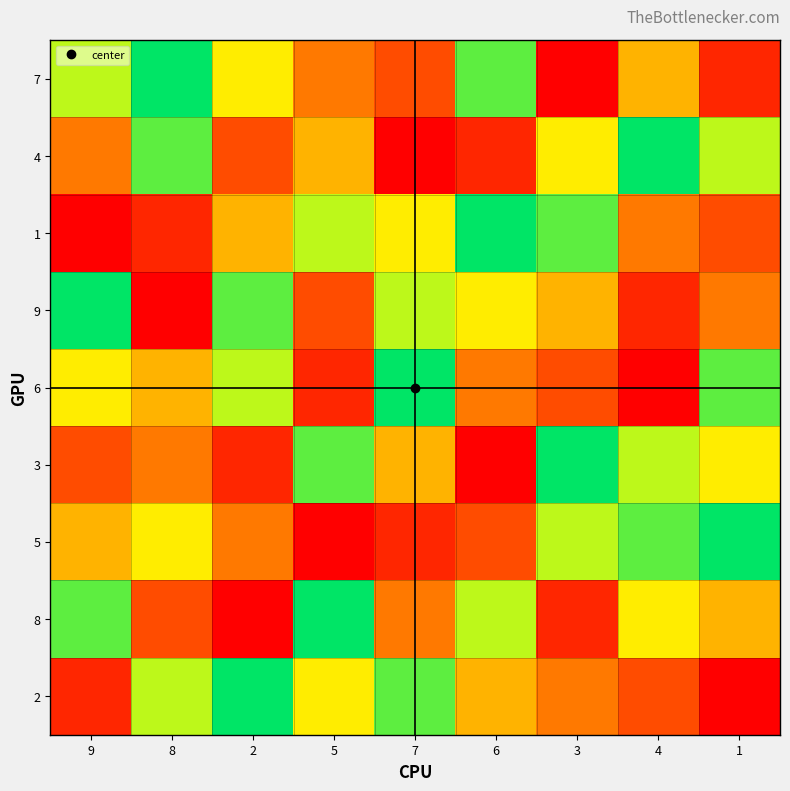

Reading left to right, list all the values displayed in this chart.

7: 9=7	8=9	2=6	5=4	7=3	6=8	3=1	4=5	1=2
4: 9=4	8=8	2=3	5=5	7=1	6=2	3=6	4=9	1=7
1: 9=1	8=2	2=5	5=7	7=6	6=9	3=8	4=4	1=3
9: 9=9	8=1	2=8	5=3	7=7	6=6	3=5	4=2	1=4
6: 9=6	8=5	2=7	5=2	7=9	6=4	3=3	4=1	1=8
3: 9=3	8=4	2=2	5=8	7=5	6=1	3=9	4=7	1=6
5: 9=5	8=6	2=4	5=1	7=2	6=3	3=7	4=8	1=9
8: 9=8	8=3	2=1	5=9	7=4	6=7	3=2	4=6	1=5
2: 9=2	8=7	2=9	5=6	7=8	6=5	3=4	4=3	1=1